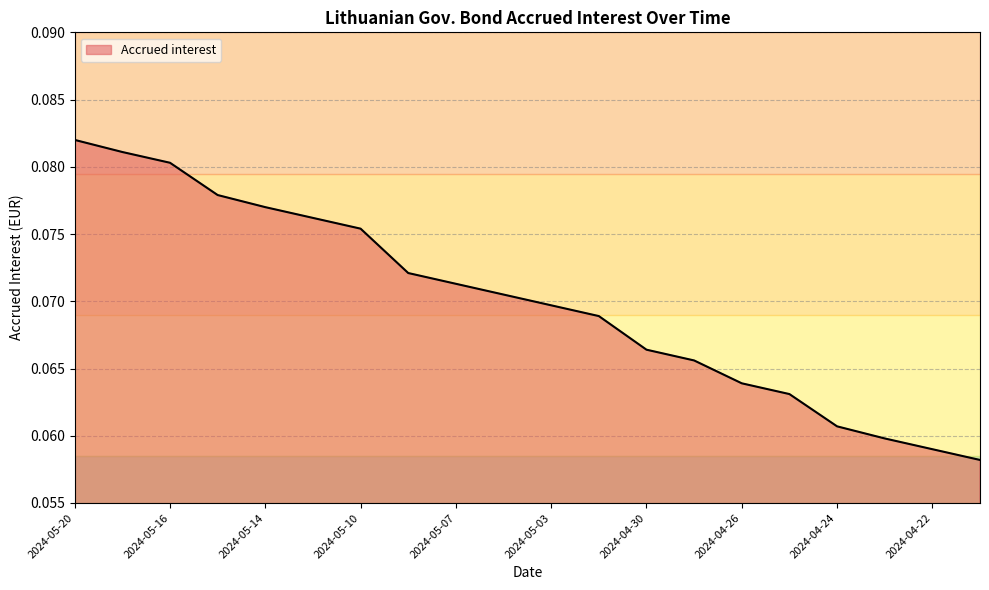

List the labels in order of value, largest first.

2024-05-20, 2024-05-17, 2024-05-16, 2024-05-15, 2024-05-14, 2024-05-13, 2024-05-10, 2024-05-08, 2024-05-07, 2024-05-06, 2024-05-03, 2024-05-02, 2024-04-30, 2024-04-29, 2024-04-26, 2024-04-25, 2024-04-24, 2024-04-23, 2024-04-22, 2024-04-19